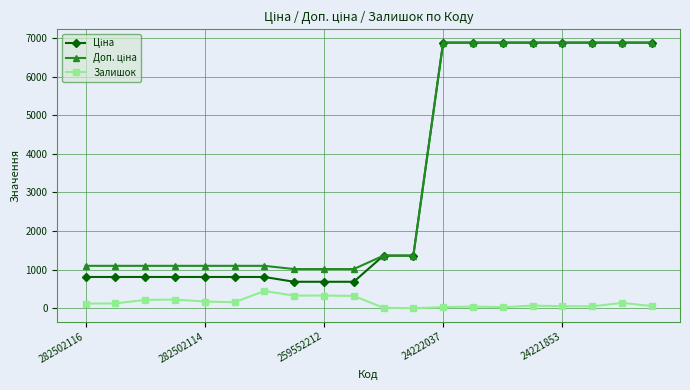

What is the maximum value shown in the chart?

6879.5